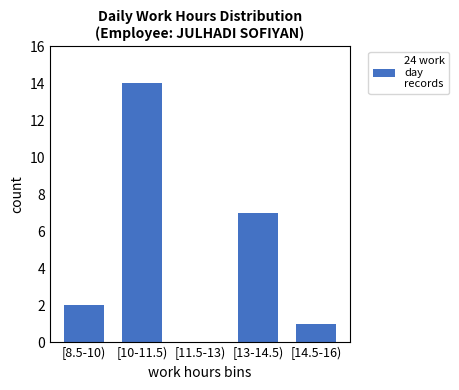

Reading right to left, list all the values displayed in this chart.

[14.5-16)=1	[13-14.5)=7	[11.5-13)=0	[10-11.5)=14	[8.5-10)=2